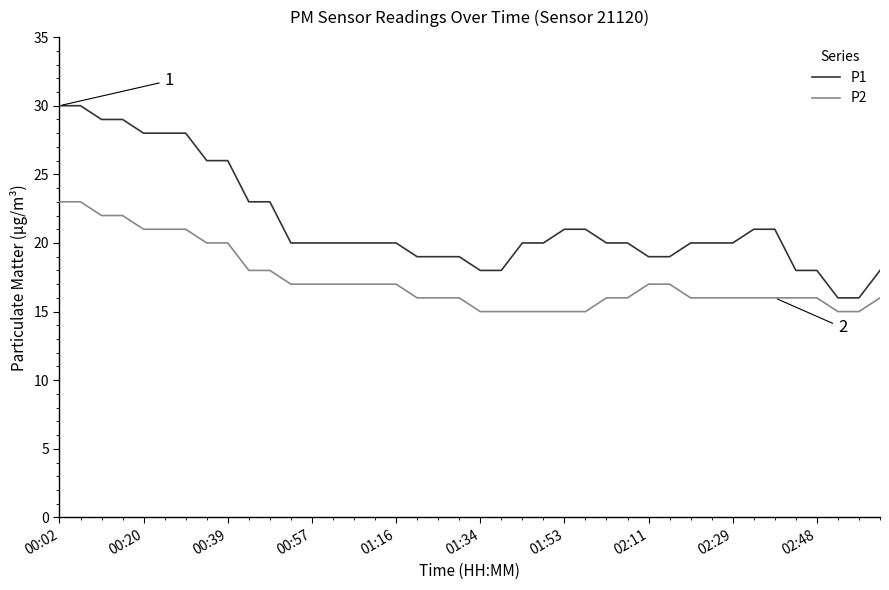

Which series has the largest range (max minus min)?

P1